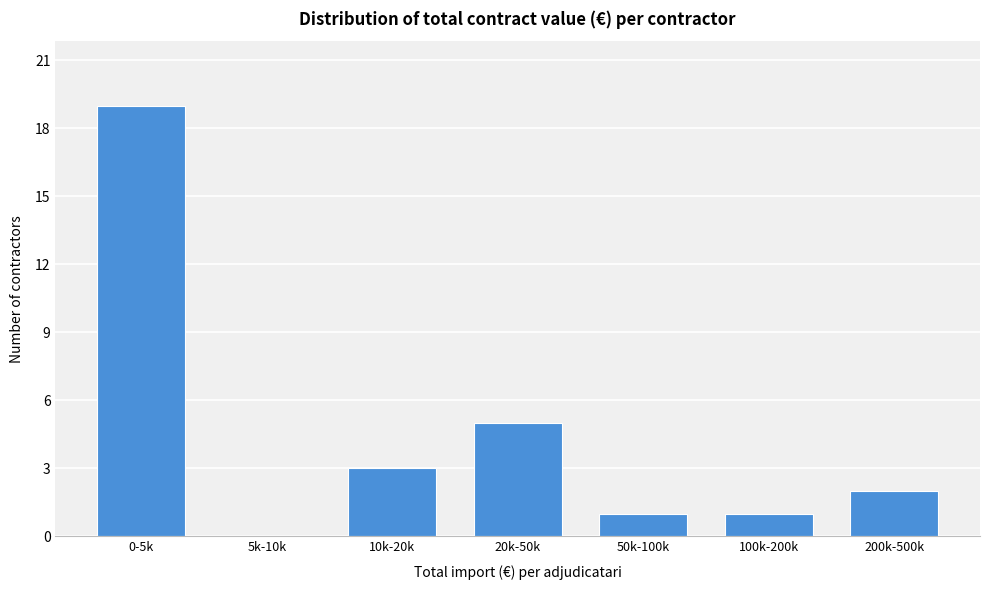

Reading right to left, what are all the values shown in this chart?

200k-500k=2	100k-200k=1	50k-100k=1	20k-50k=5	10k-20k=3	5k-10k=0	0-5k=19